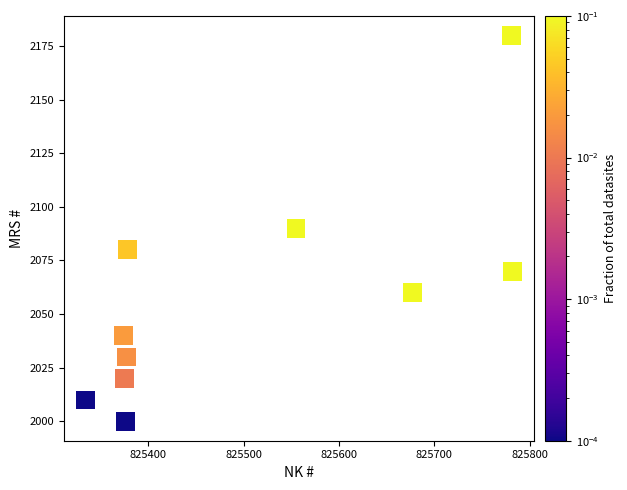

What is the average Y value?

2058